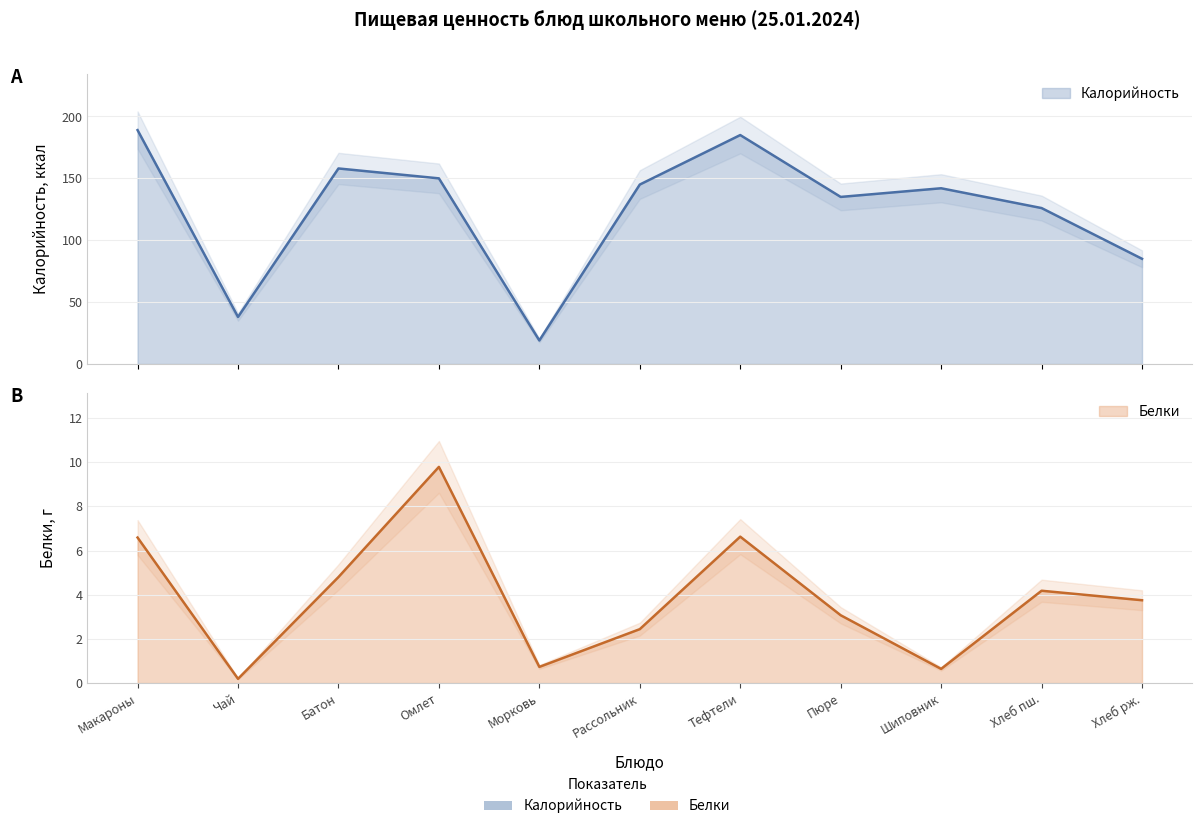

What value does the Калорийность series have at Шиповник?

142.0